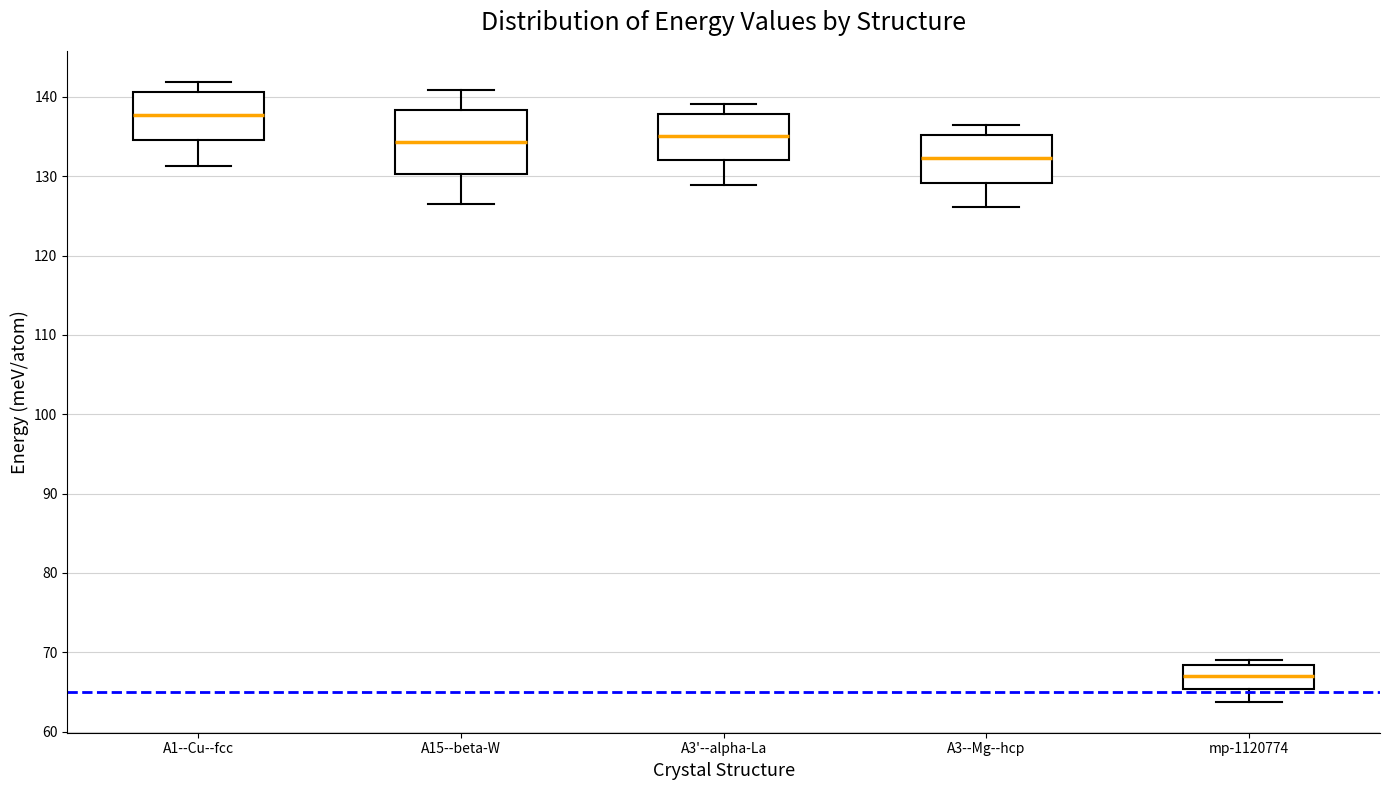

Where does the lower whisker of the box for A15--beta-W end on the y-axis? The values are not printed on the chart, so give them approximately, as read against the axis.

126